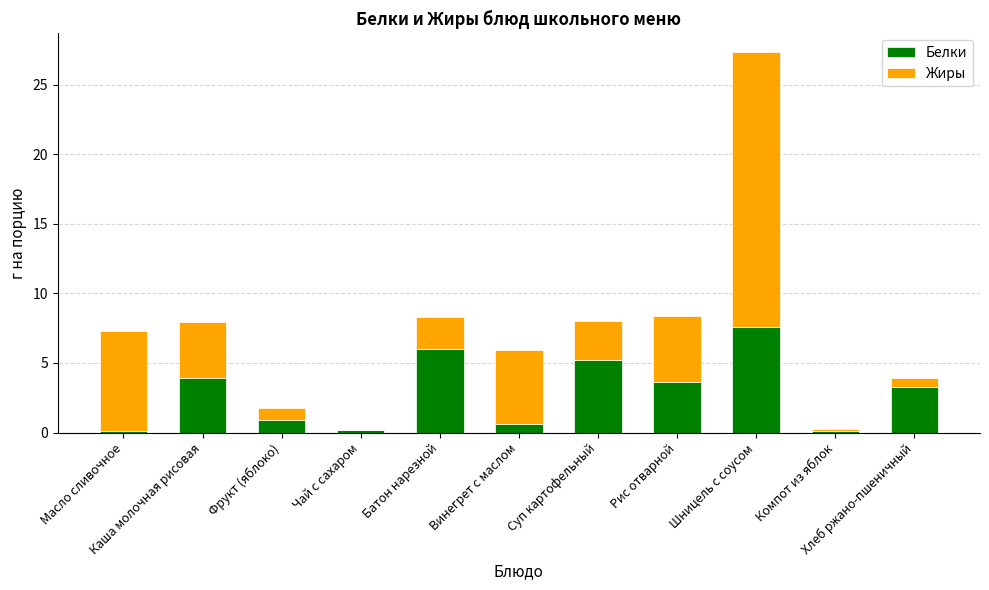

What is the sum of all Белки values?

31.6